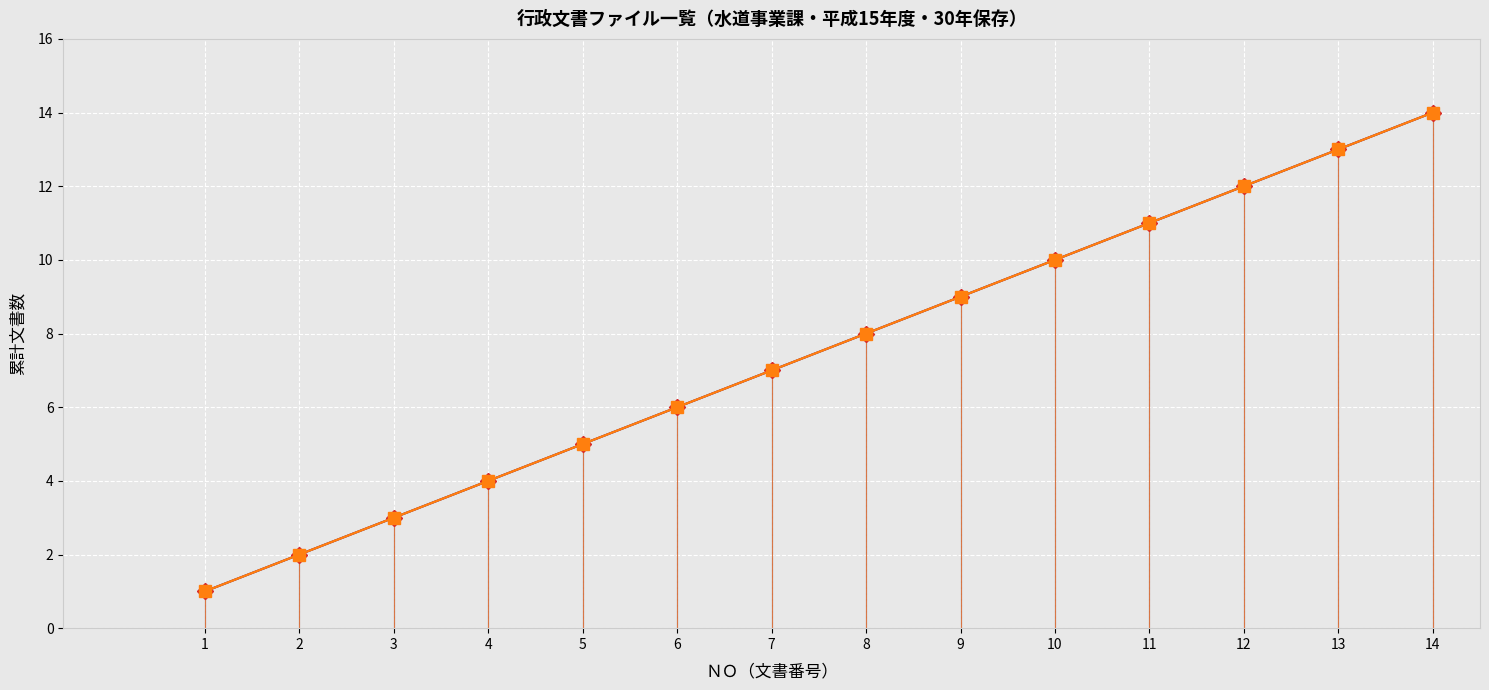

Does the chart have visible grid lines?

No